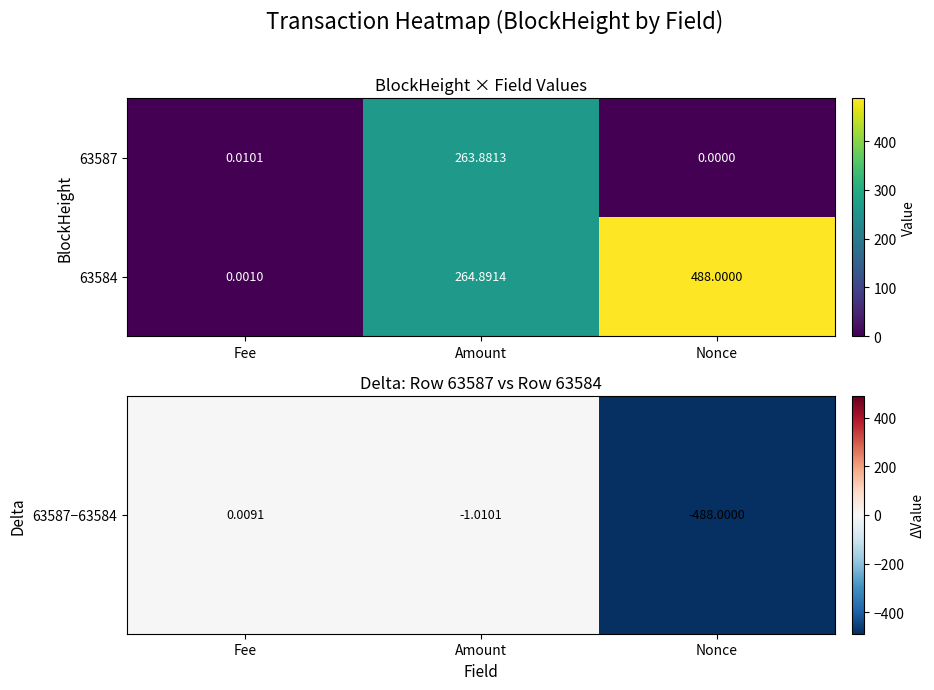

Rank the series by their maximum value, from lowest to highest.

63587, 63584